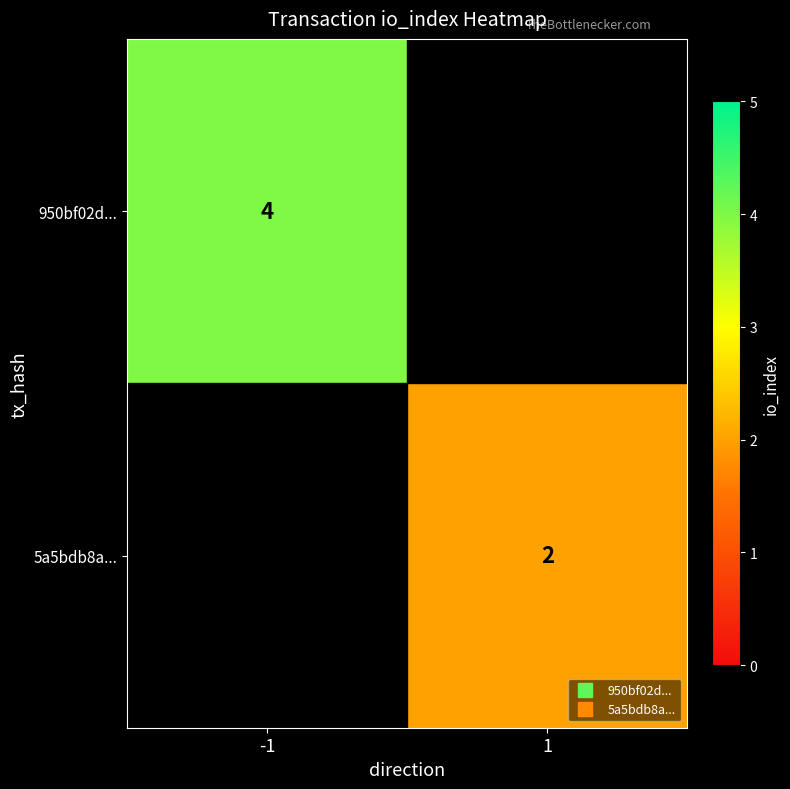

How many positive values does the 5a5bdb8a... series have?

1